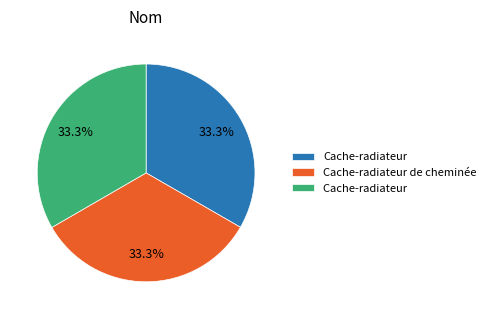

Does any single category account for the majority?

No